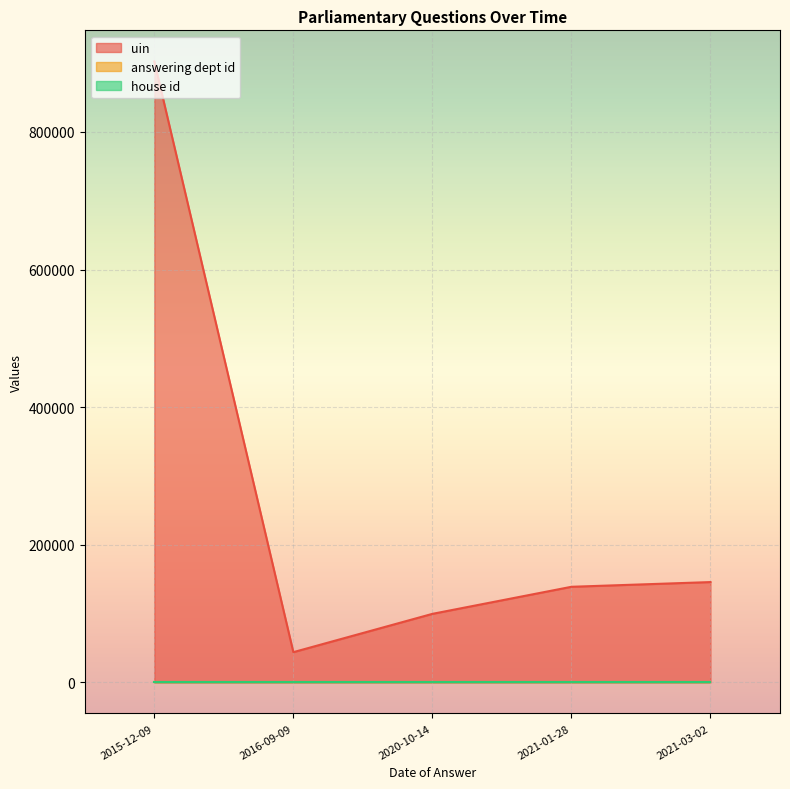

Is it true that answering dept id equals 73 at 2016-09-09?

False